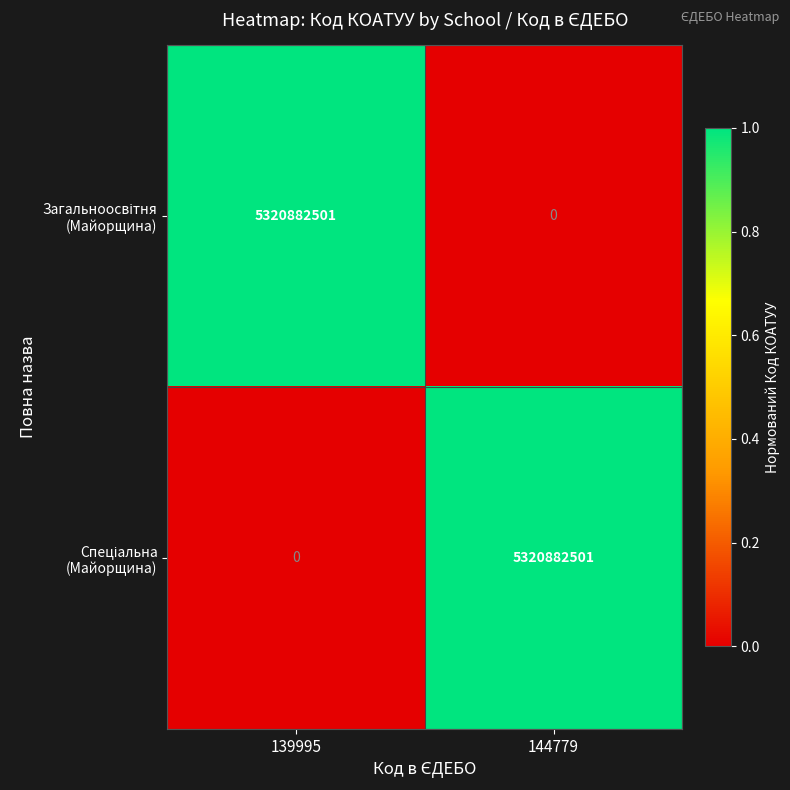

What is the total value across all series at 139995?

5320882501